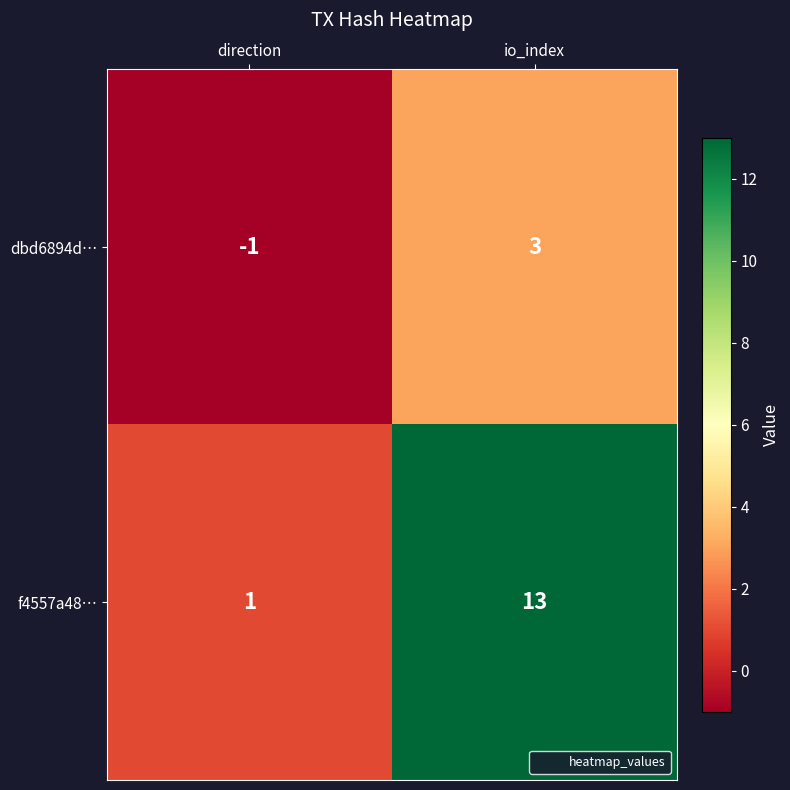

How many series are shown in this chart?

2